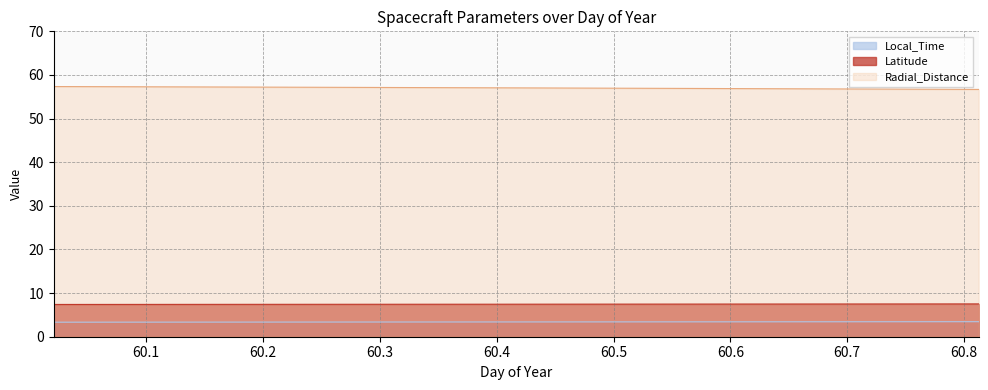

What is the value of the Radial_Distance point at the 13th from the left?

56.9